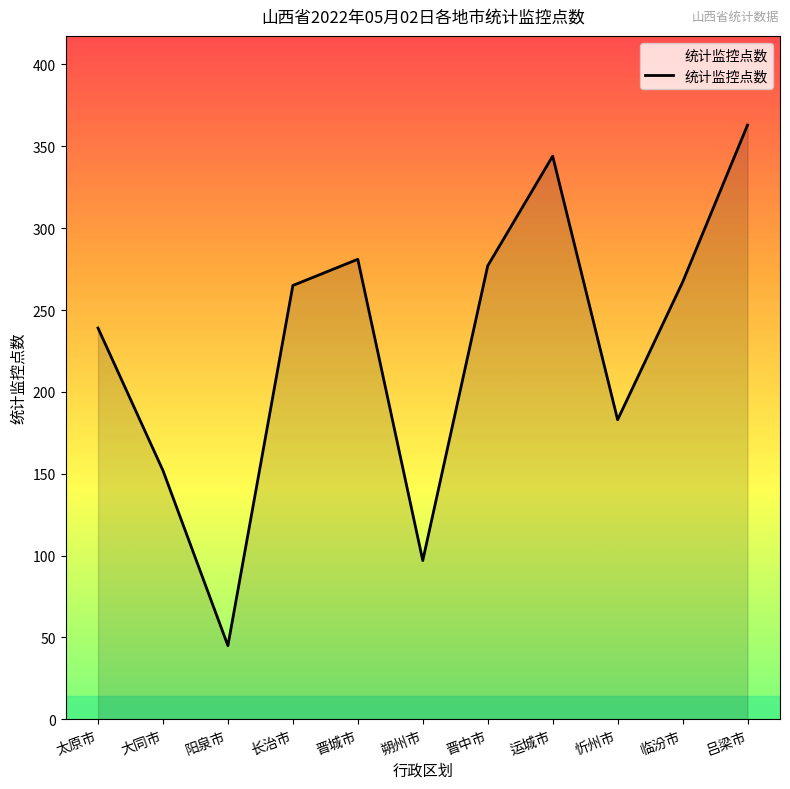

Which label corresponds to the smallest value in the chart?

阳泉市